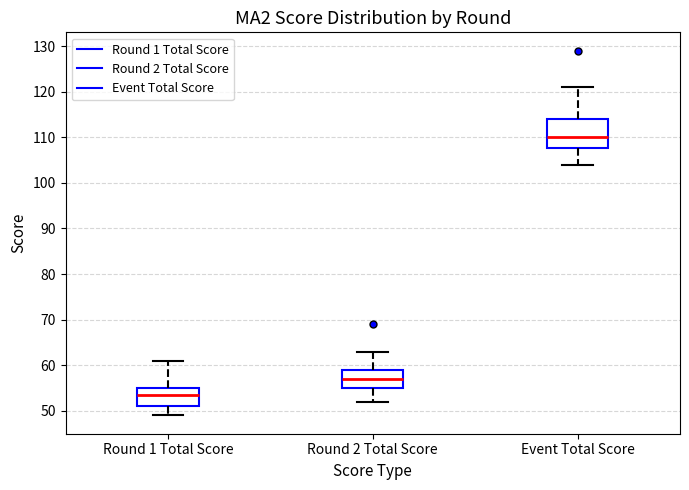

Reading left to right, read every box against the y-axis: the position of its median line, the range the box covers, and the ends of its whiskers. The values are not printed on the chart, so give them approximately, as read against the axis.

Round 1 Total Score: median 54, box 51 to 55, whiskers 49 to 61
Round 2 Total Score: median 57, box 55 to 59, whiskers 52 to 63
Event Total Score: median 110, box 108 to 114, whiskers 104 to 121